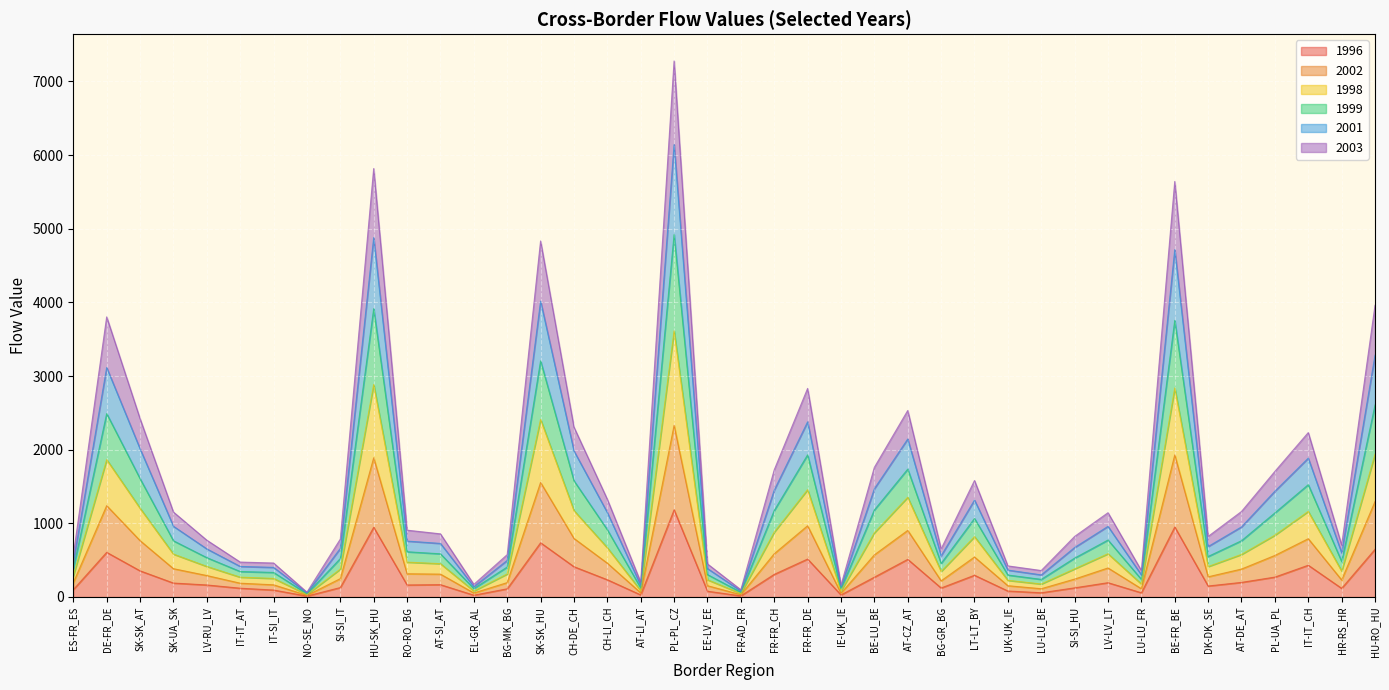

What is the maximum value shown in the chart?

7278